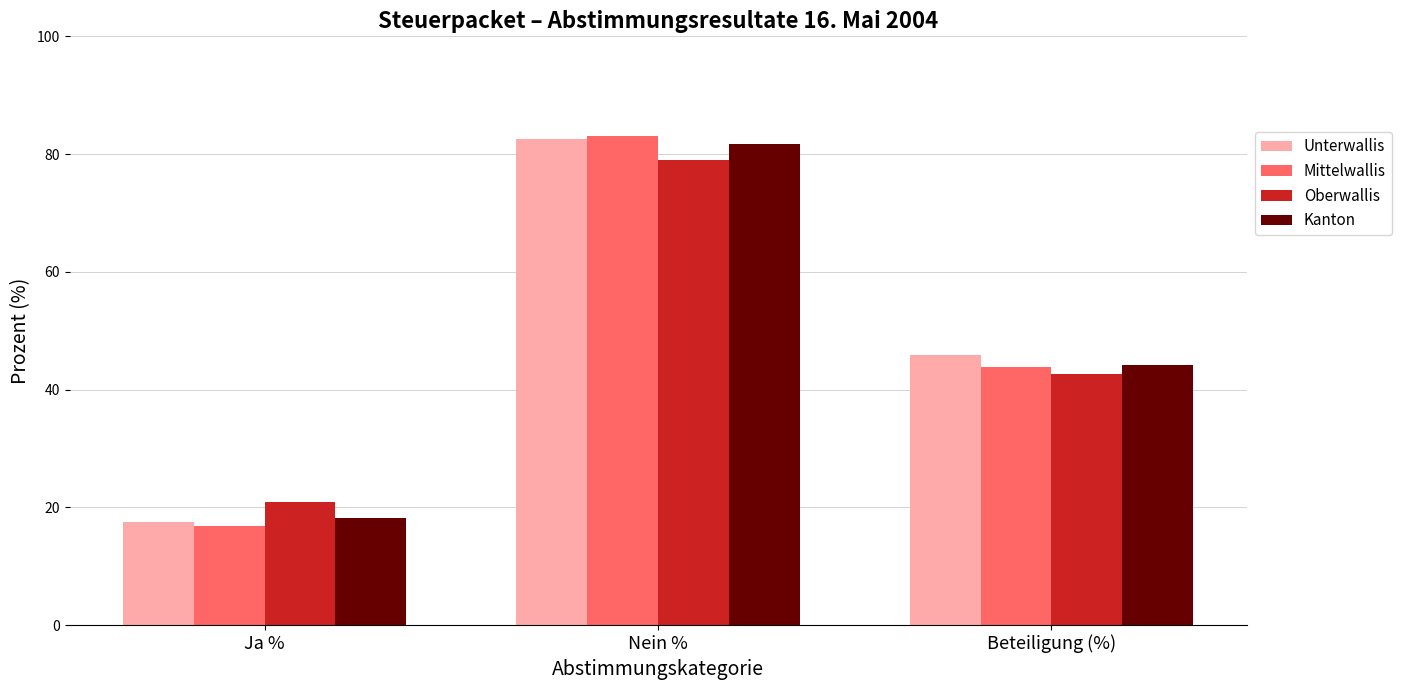

At which label does Unterwallis reach its minimum?

Ja %